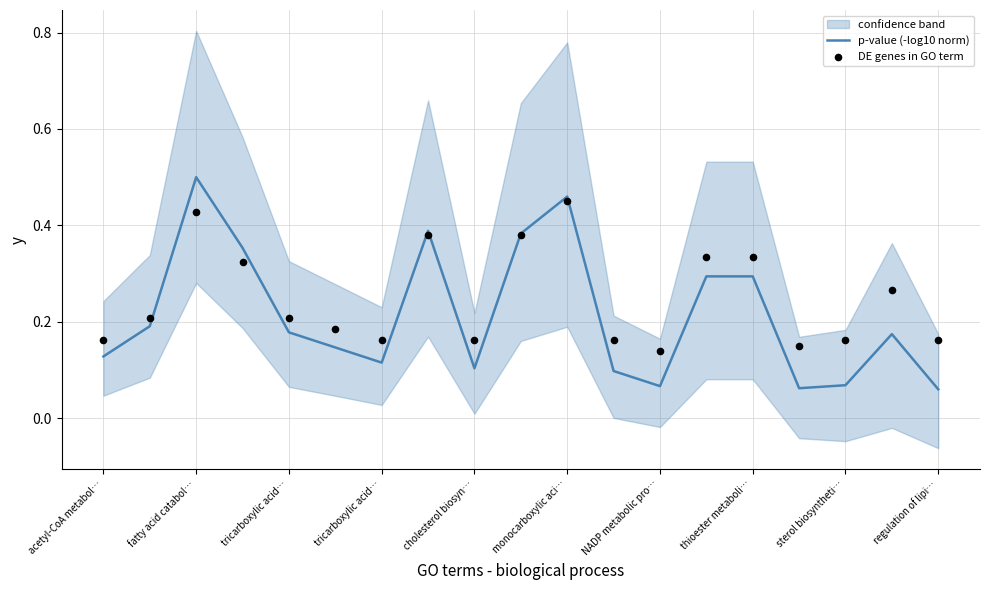

What is the total value across all series at tricarboxylic acid…?

0.4